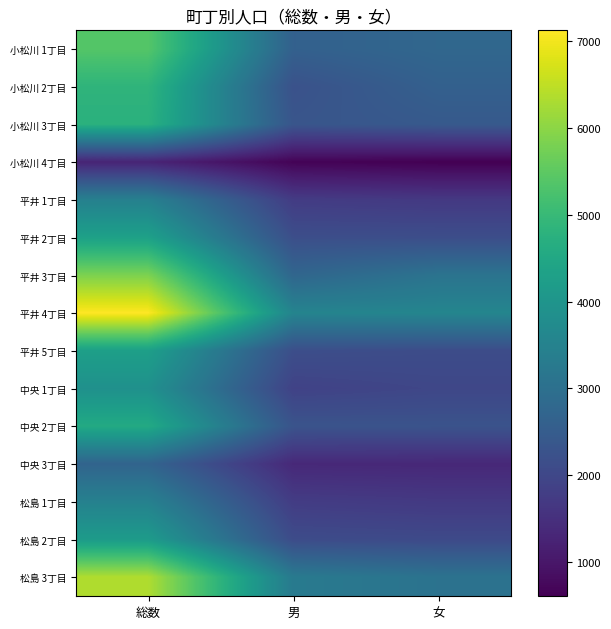

Which series has the largest total across all categories?

平井 4丁目